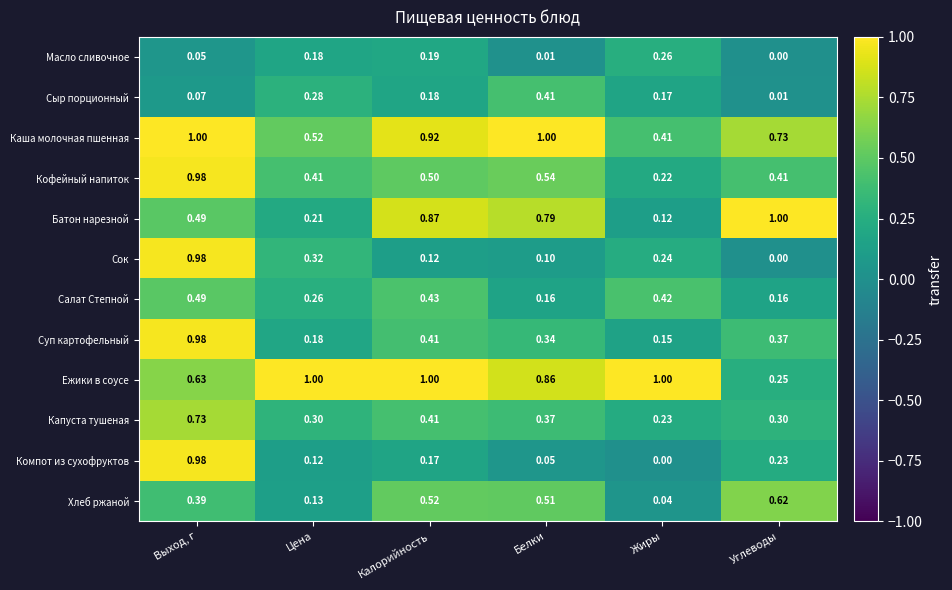

List the labels in order of Батон нарезной value, largest first.

Углеводы, Калорийность, Белки, Выход, г, Цена, Жиры